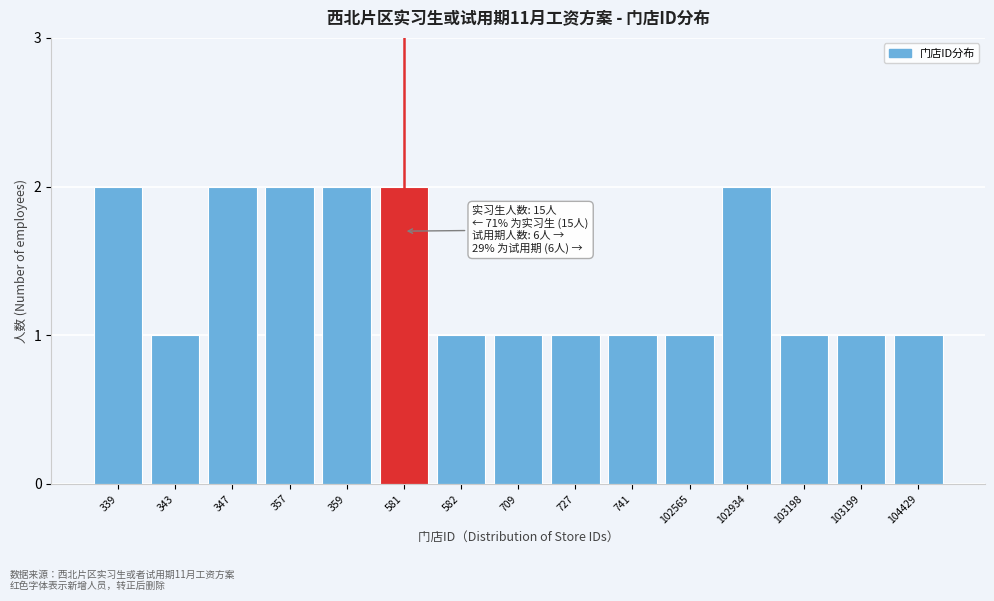

Reading left to right, extract all data points from this chart.

2	1	2	2	2	2	1	1	1	1	1	2	1	1	1